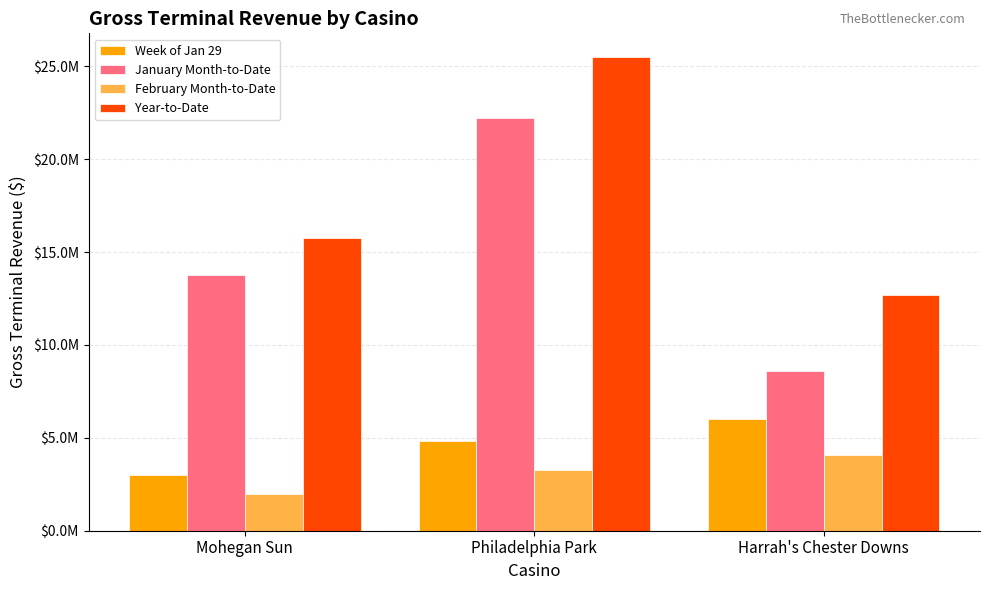

True or false: Year-to-Date has a value of 12671596.8 at Harrah's Chester Downs.

True